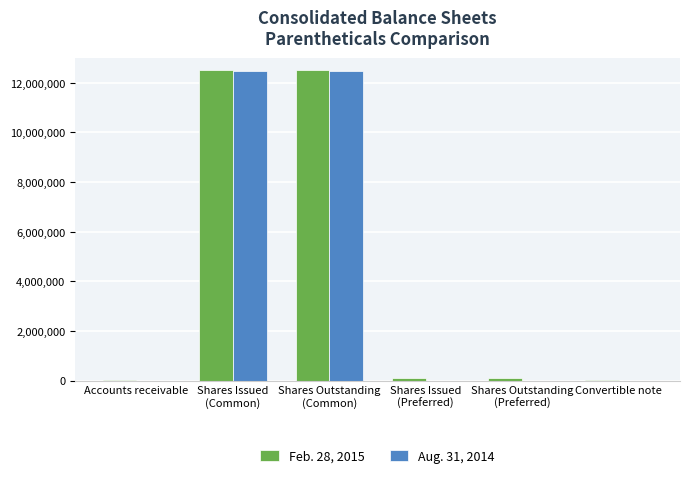

What is the sum of the Feb. 28, 2015 values at Shares Issued
(Common) and Accounts receivable?

12537970